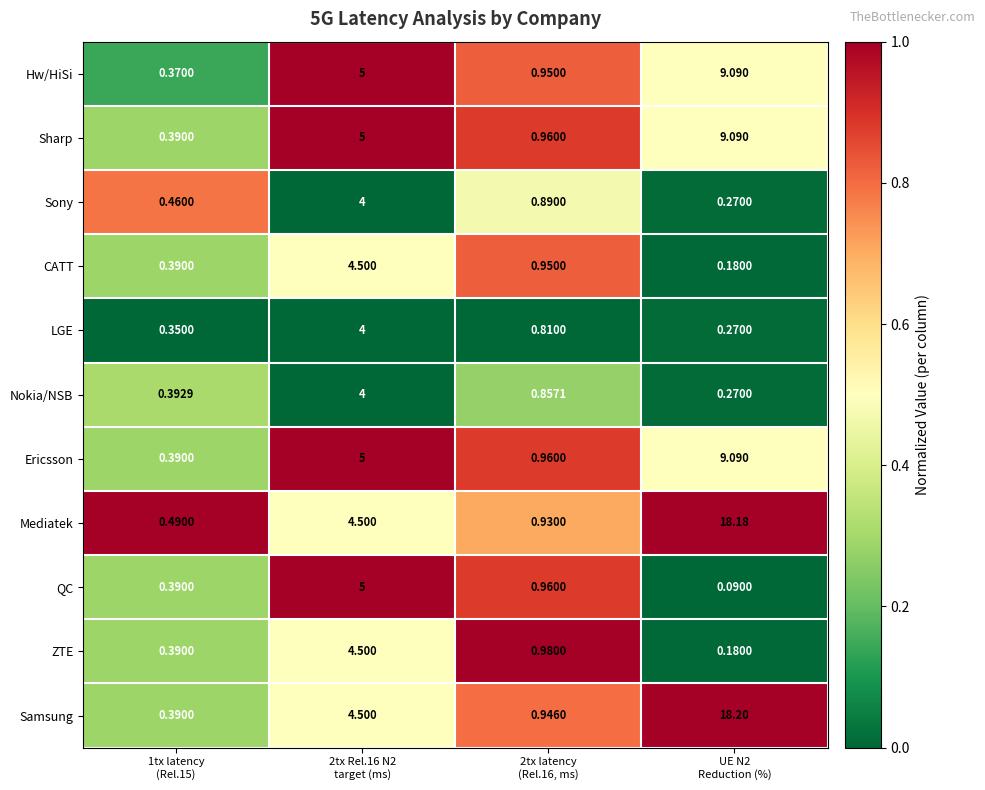

Which series has the widest spread of values?

Samsung